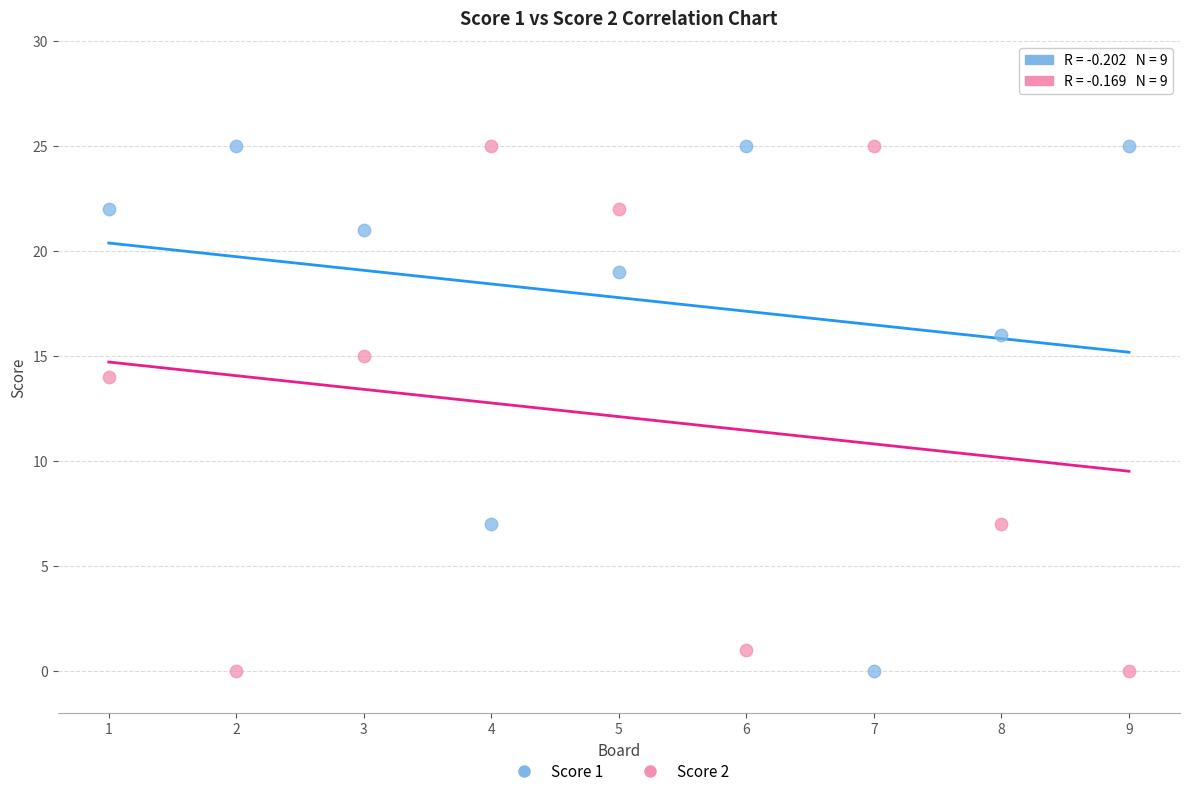

Across all data points, what is the range of X values (max minus min)?

8